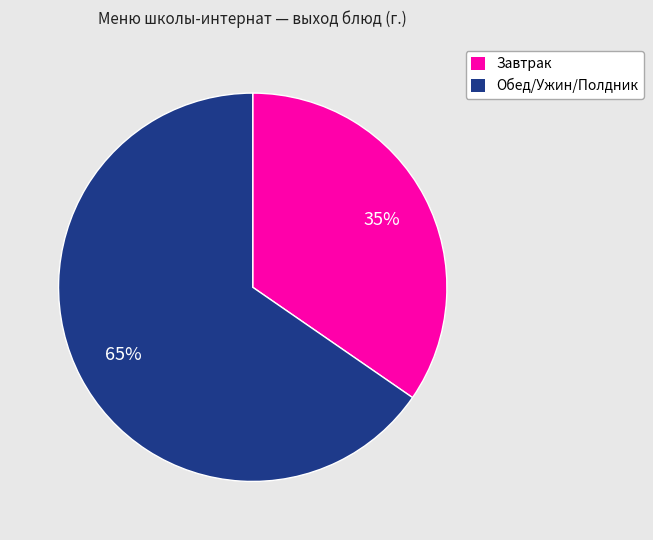

To the nearest percent, what is the average slice percentage?

50%